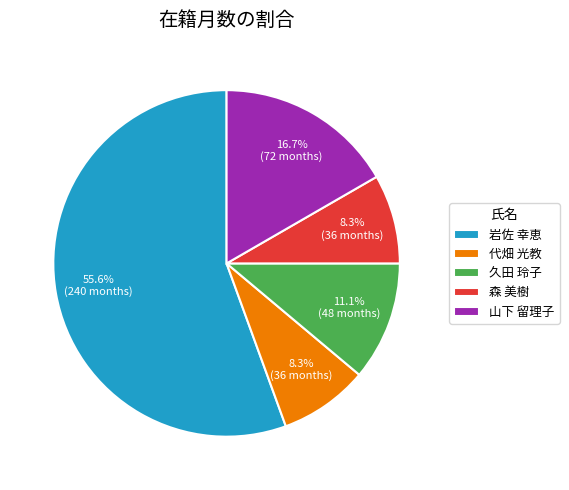

What is the ratio of the value at 久田 玲子 to the value at 代畑 光教?

1.3